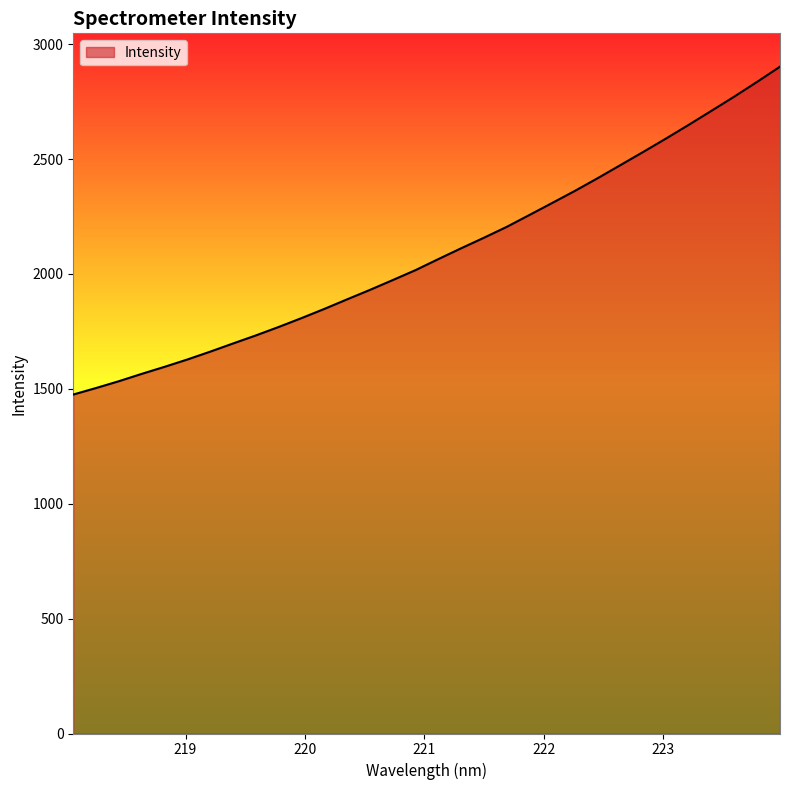

What is the greatest value displayed?

2901.8